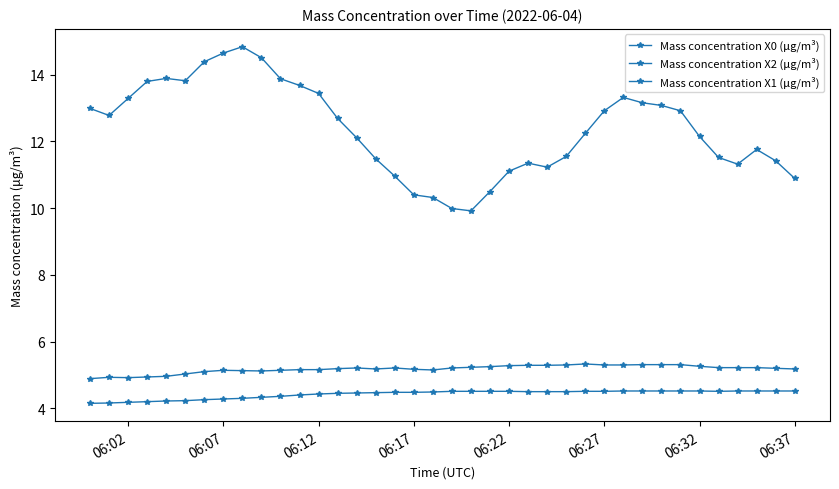

Is this an area chart (filled region under the line)?

No